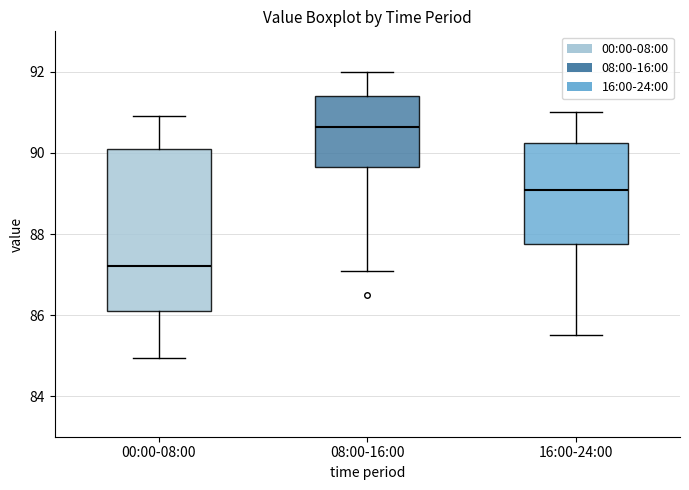

Reading left to right, read every box against the y-axis: the position of its median line, the range the box covers, and the ends of its whiskers. The values are not printed on the chart, so give them approximately, as read against the axis.

00:00-08:00: median 87.2, box 86.2 to 90.2, whiskers 85.0 to 91.0
08:00-16:00: median 90.6, box 89.6 to 91.4, whiskers 87.2 to 92.0
16:00-24:00: median 89.0, box 87.8 to 90.2, whiskers 85.6 to 91.0